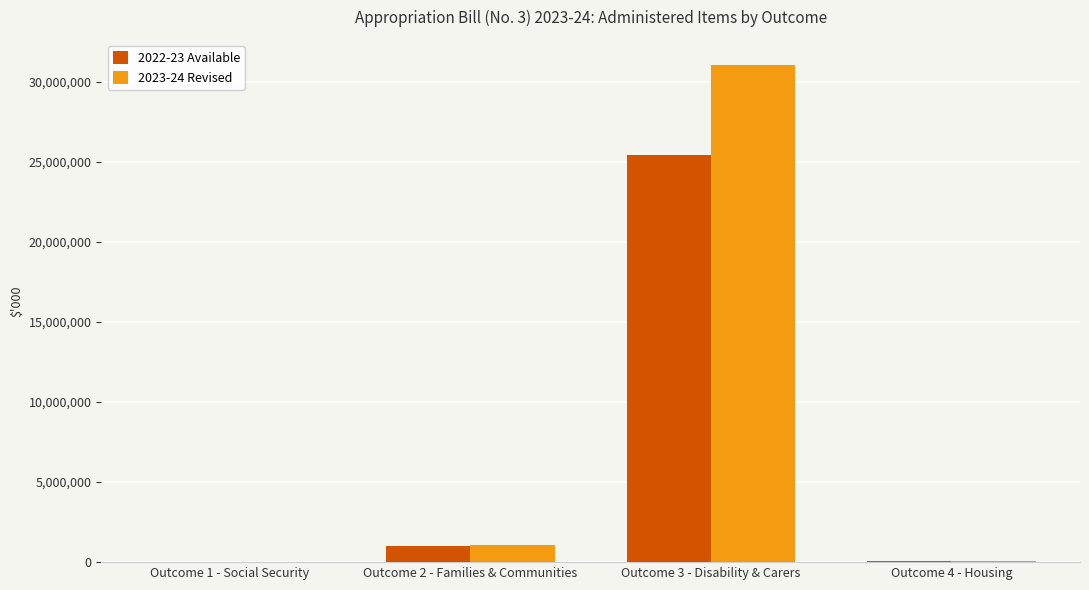

How many groups of bars are there?

4